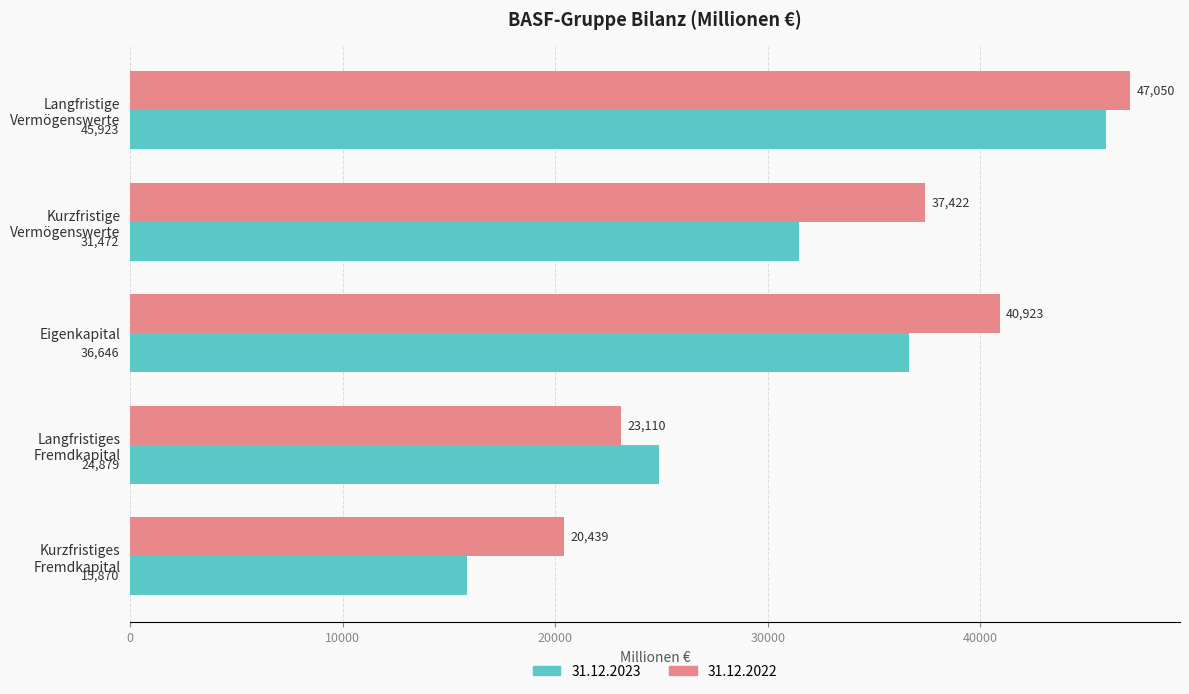

At which label is 31.12.2022 closest to 33744?

Kurzfristige
Vermögenswerte